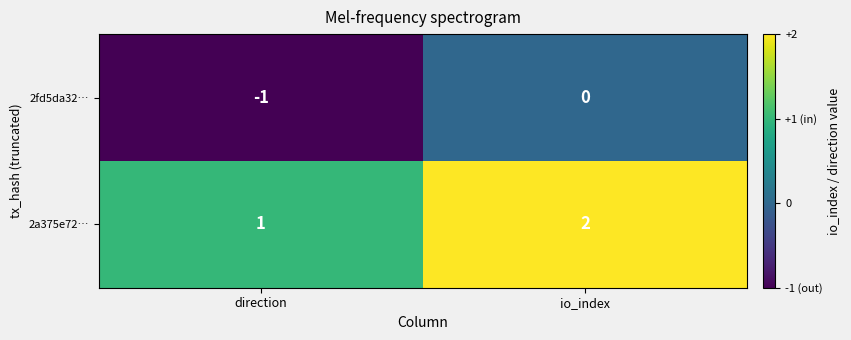

At which category does the chart reach its minimum across all series?

direction